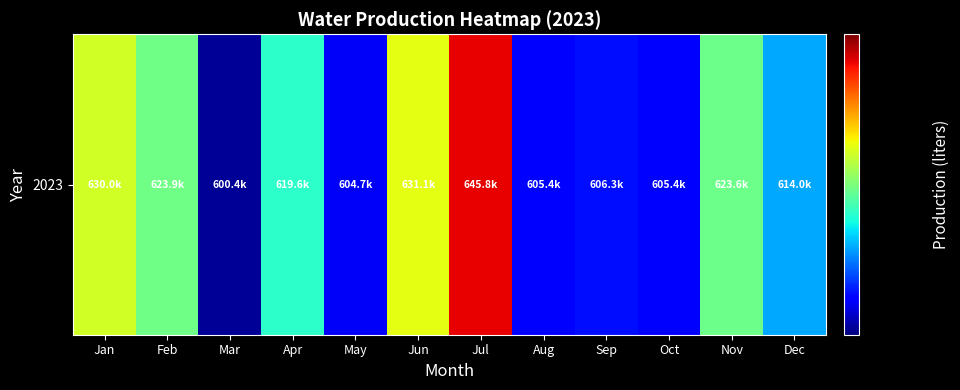

Rank the categories by value from lowest to highest.

Mar, May, Aug, Oct, Sep, Dec, Apr, Nov, Feb, Jan, Jun, Jul